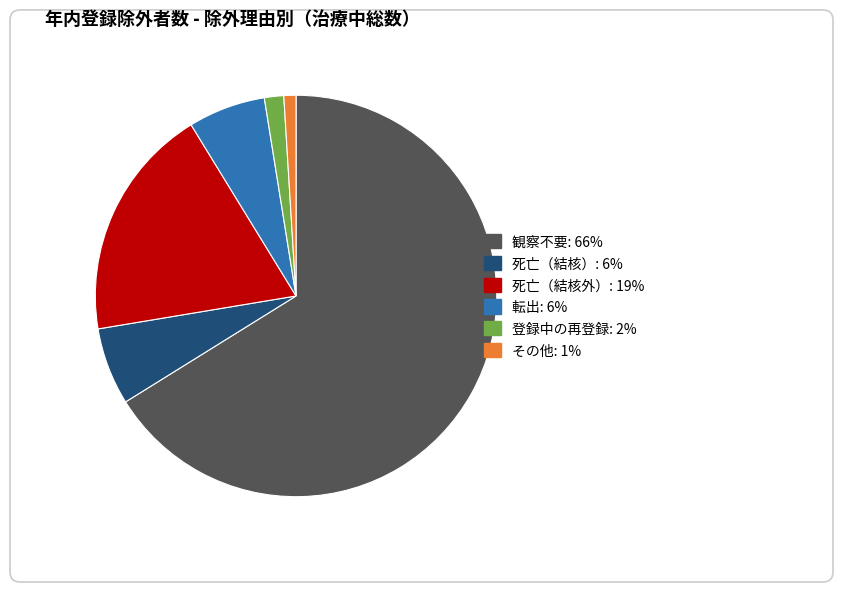

Is there a majority slice in this chart?

Yes